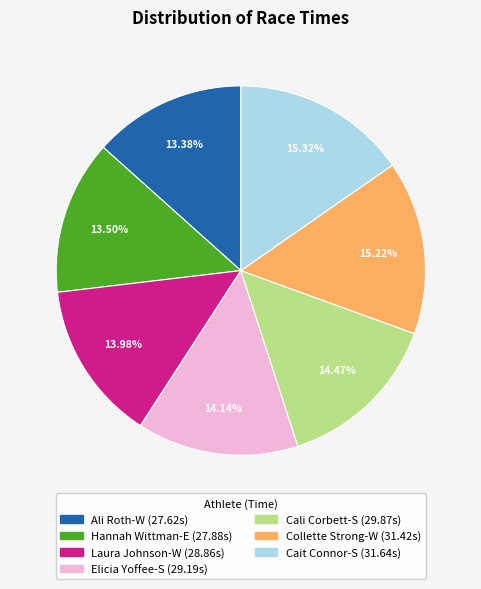

What percentage is the Laura Johnson-W slice, to the nearest percent?

14%